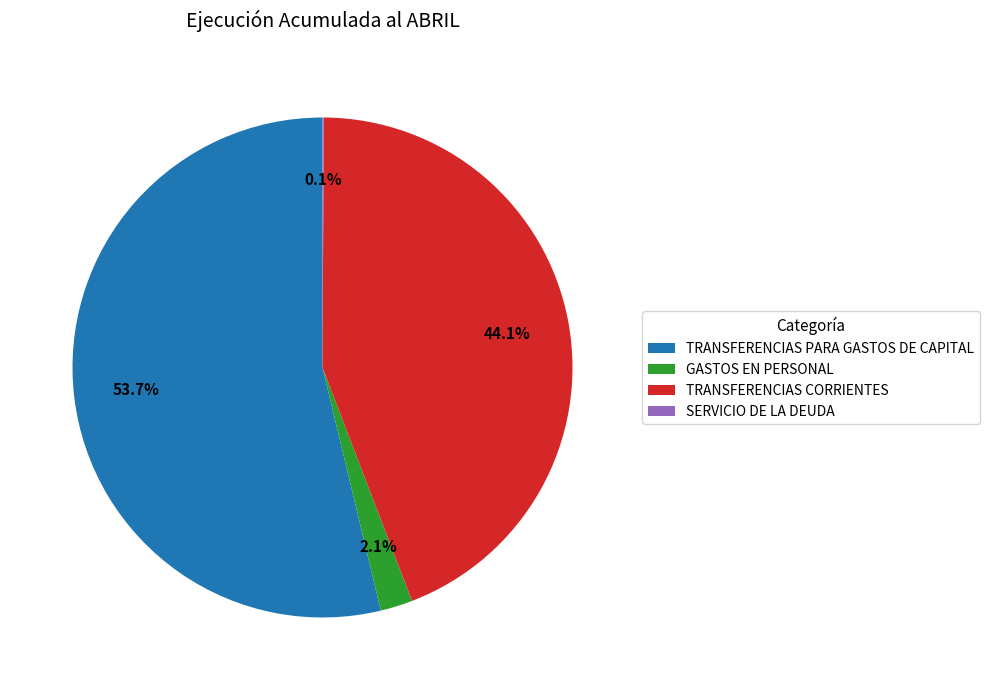

Which category has the biggest portion of the pie?

TRANSFERENCIAS PARA GASTOS DE CAPITAL